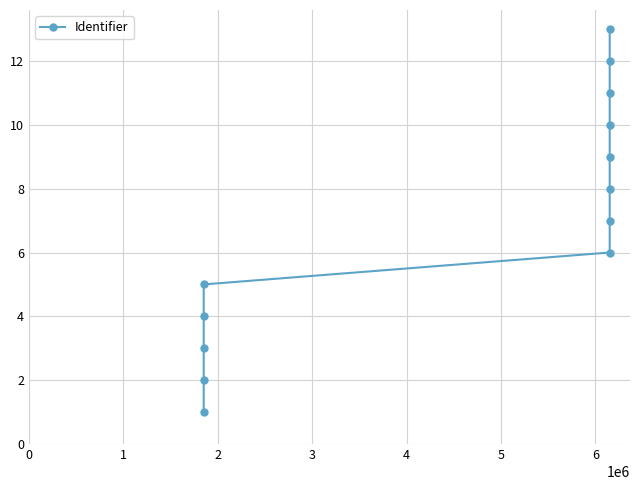

What is the greatest value displayed?

13